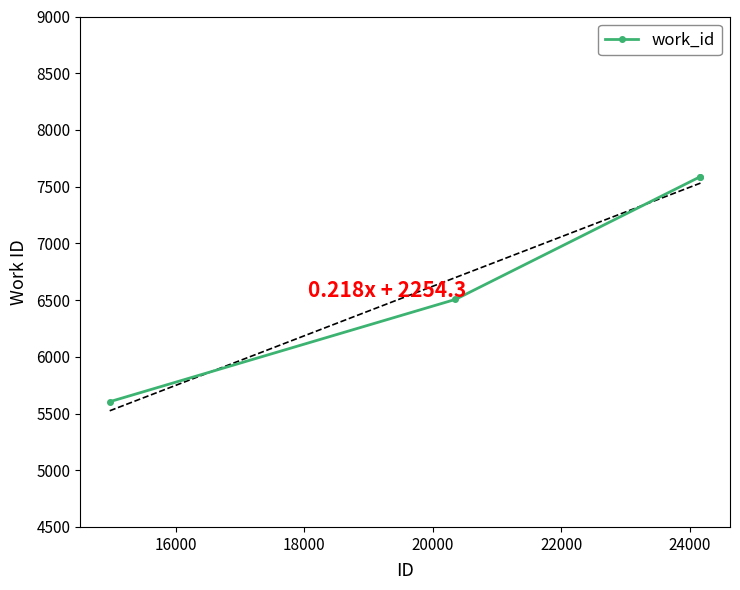

True or false: there are more than 1 points higher than both neighbors.

False